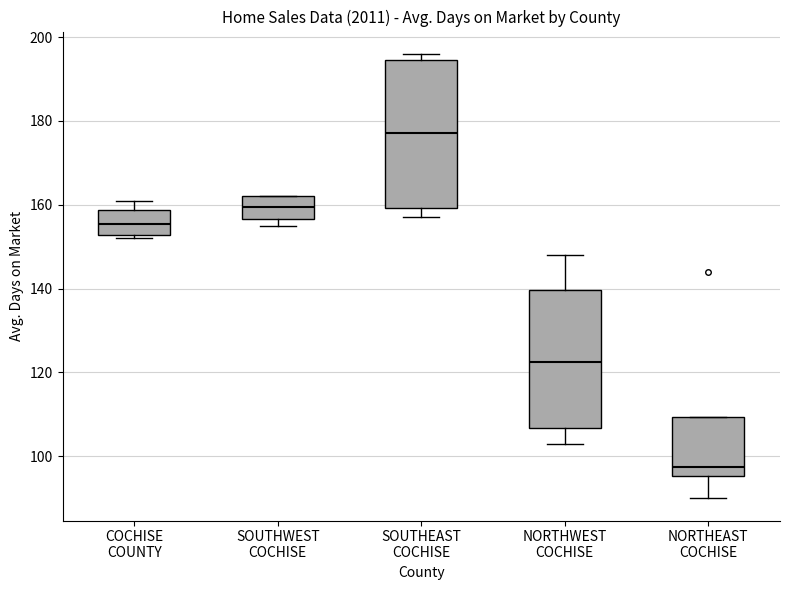

Which box has the highest median line?

SOUTHEAST COCHISE